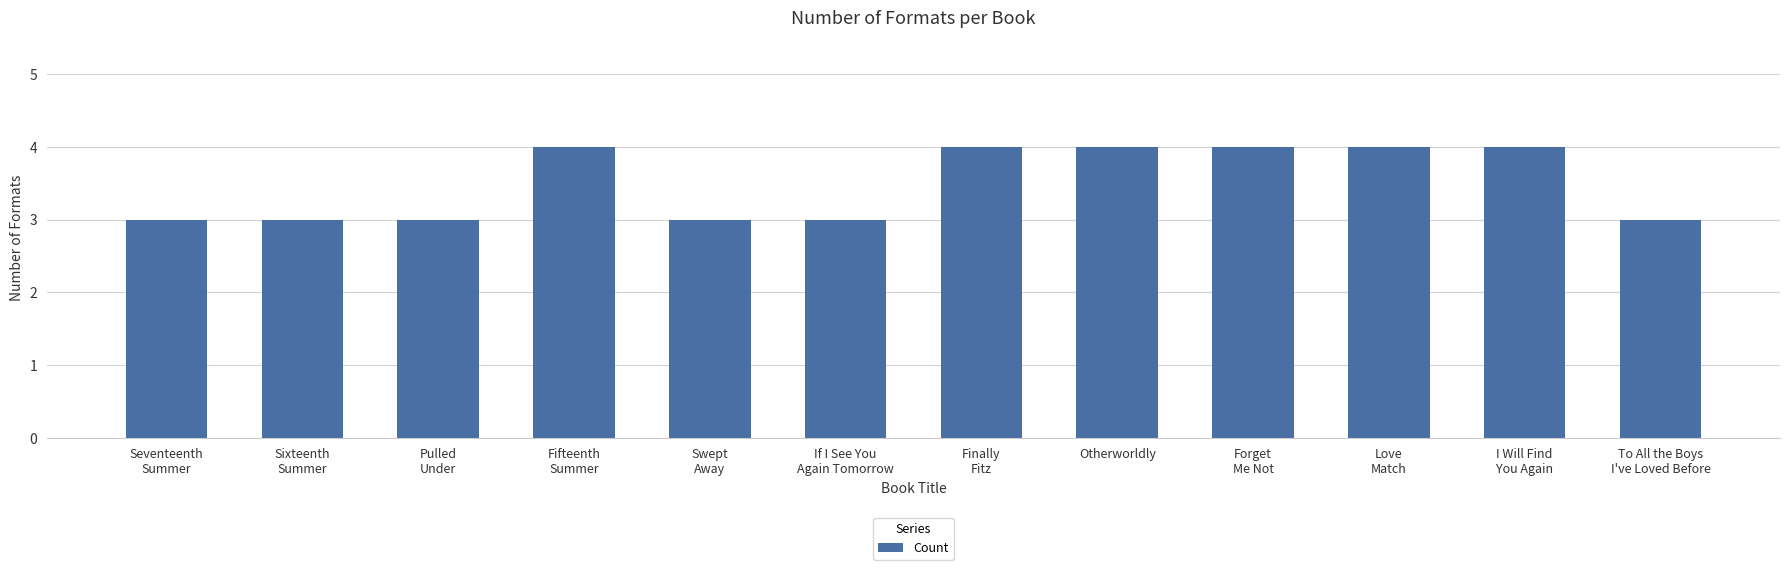

Reading left to right, transcribe all the data shown in this chart.

Seventeenth
Summer=3	Sixteenth
Summer=3	Pulled
Under=3	Fifteenth
Summer=4	Swept
Away=3	If I See You
Again Tomorrow=3	Finally
Fitz=4	Otherworldly=4	Forget
Me Not=4	Love
Match=4	I Will Find
You Again=4	To All the Boys
I've Loved Before=3